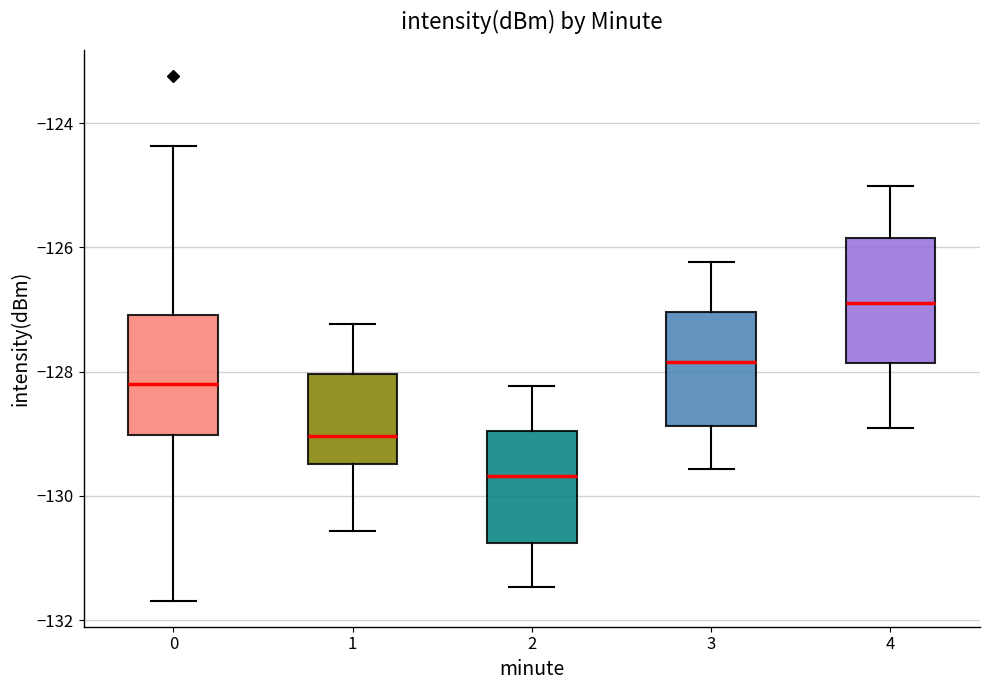

Reading left to right, read every box against the y-axis: the position of its median line, the range the box covers, and the ends of its whiskers. The values are not printed on the chart, so give them approximately, as read against the axis.

0: median -128.2, box -129.0 to -127.0, whiskers -131.6 to -124.4
1: median -129.0, box -129.4 to -128.0, whiskers -130.6 to -127.2
2: median -129.6, box -130.8 to -129.0, whiskers -131.4 to -128.2
3: median -127.8, box -128.8 to -127.0, whiskers -129.6 to -126.2
4: median -127.0, box -127.8 to -125.8, whiskers -129.0 to -125.0